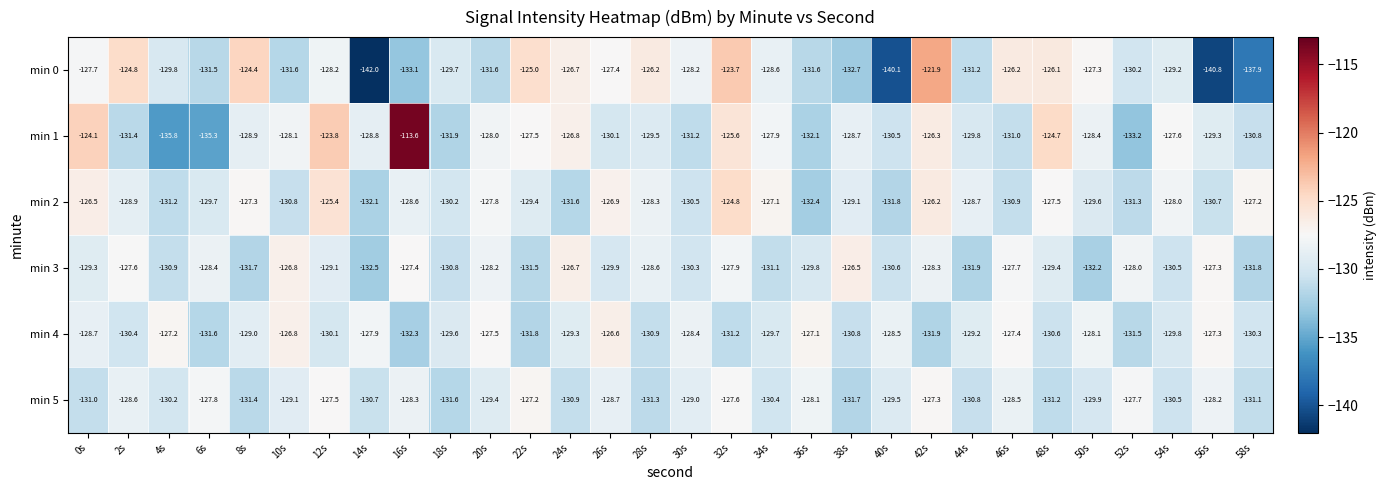

At which category is the sum across all series the highest?

32s